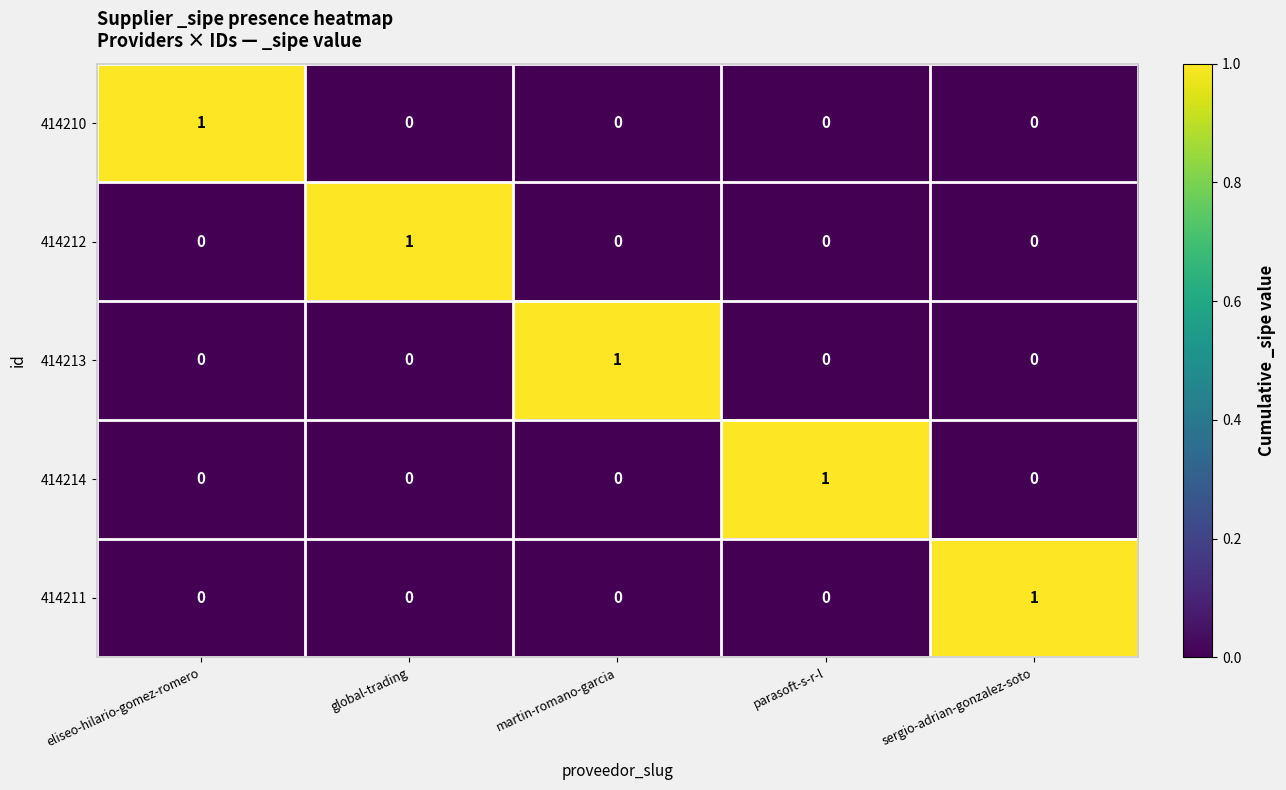

How many 414212 values are between 0 and 1?

5